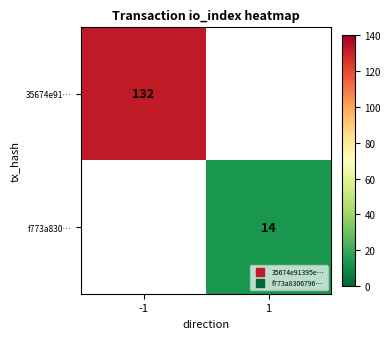

What is the highest value of the 35674e91… series?

132.0